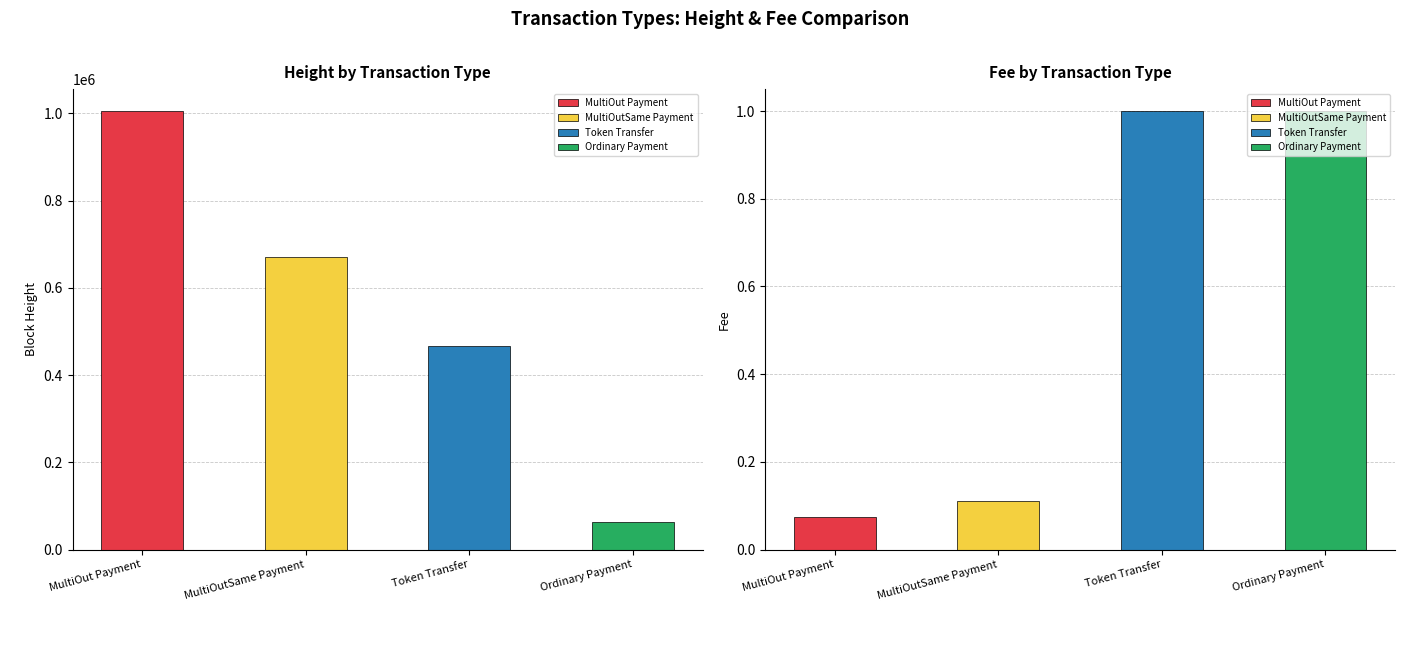

Rank the series at MultiOutSame Payment from lowest to highest value.

Fee, Height